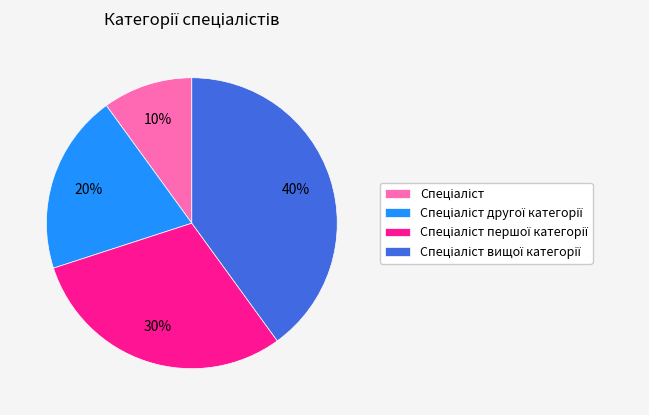

Does any single category account for the majority?

No